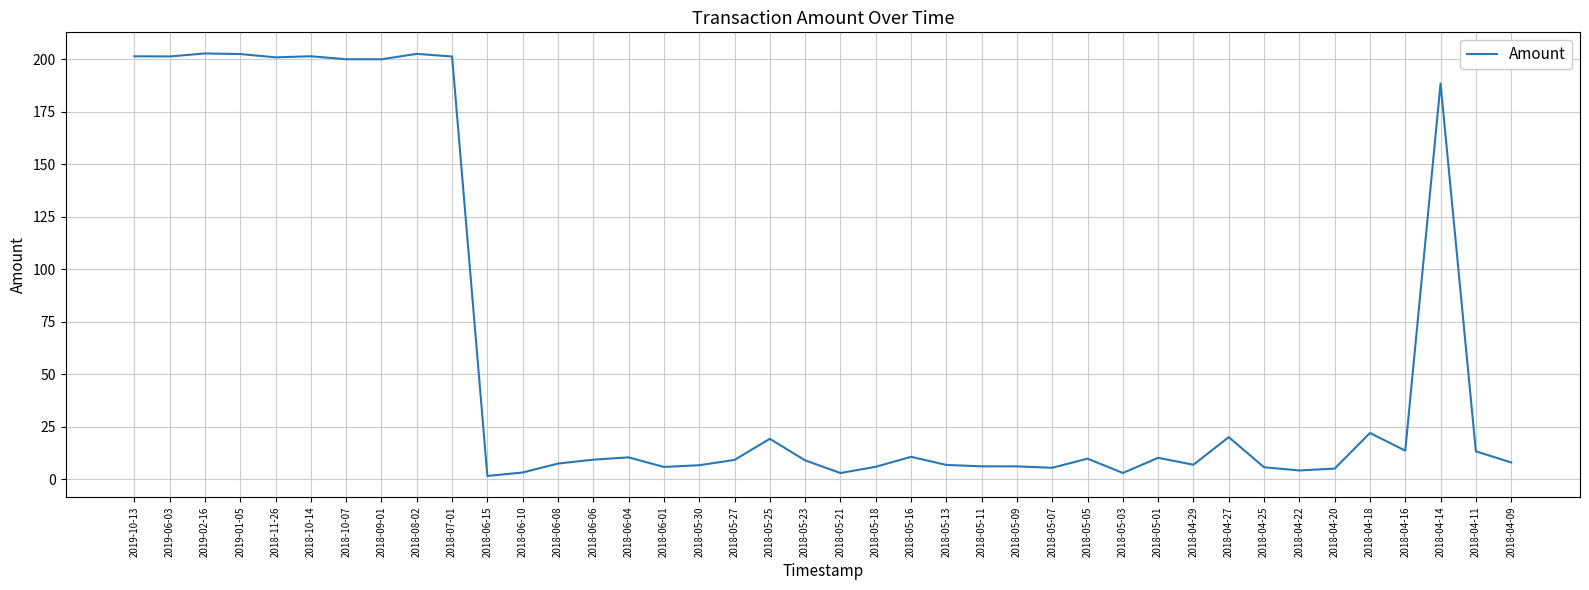

Which has a higher value, 2018-06-06 or 2018-04-29?

2018-06-06